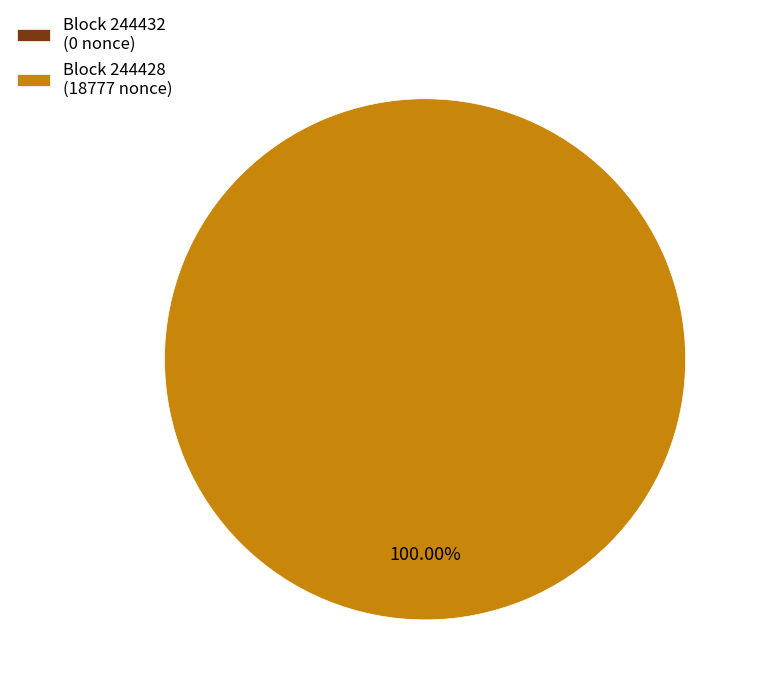

What is the largest slice in the pie chart?

244428